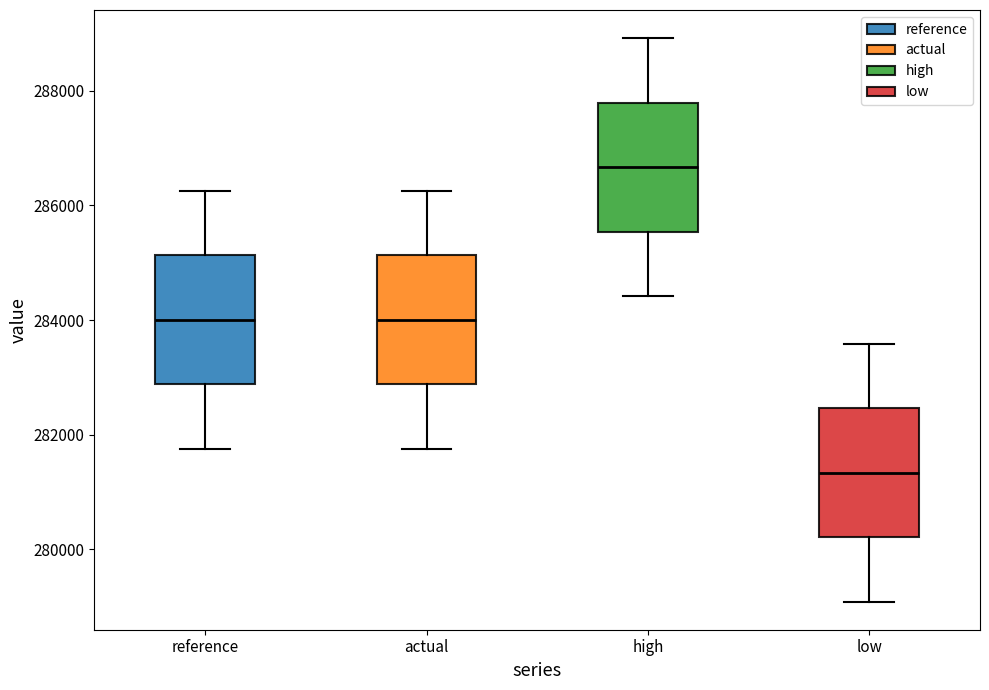

Reading left to right, read every box against the y-axis: the position of its median line, the range the box covers, and the ends of its whiskers. The values are not printed on the chart, so give them approximately, as read against the axis.

reference: median 284000, box 282800 to 285200, whiskers 281800 to 286200
actual: median 284000, box 282800 to 285200, whiskers 281800 to 286200
high: median 286600, box 285600 to 287800, whiskers 284400 to 289000
low: median 281400, box 280200 to 282400, whiskers 279000 to 283600